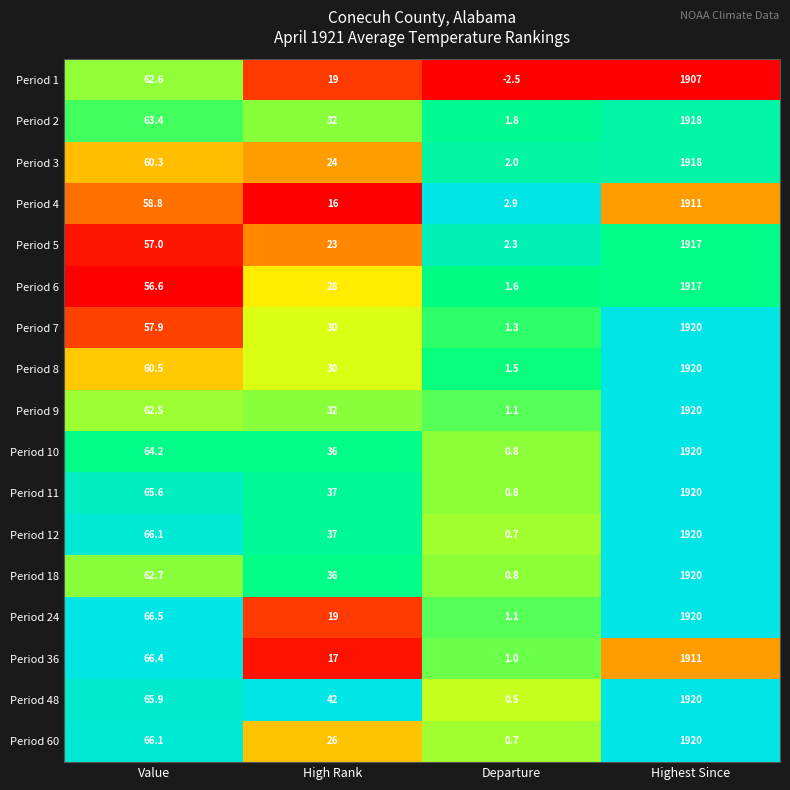

At which label is Period 9 closest to 960?

Value